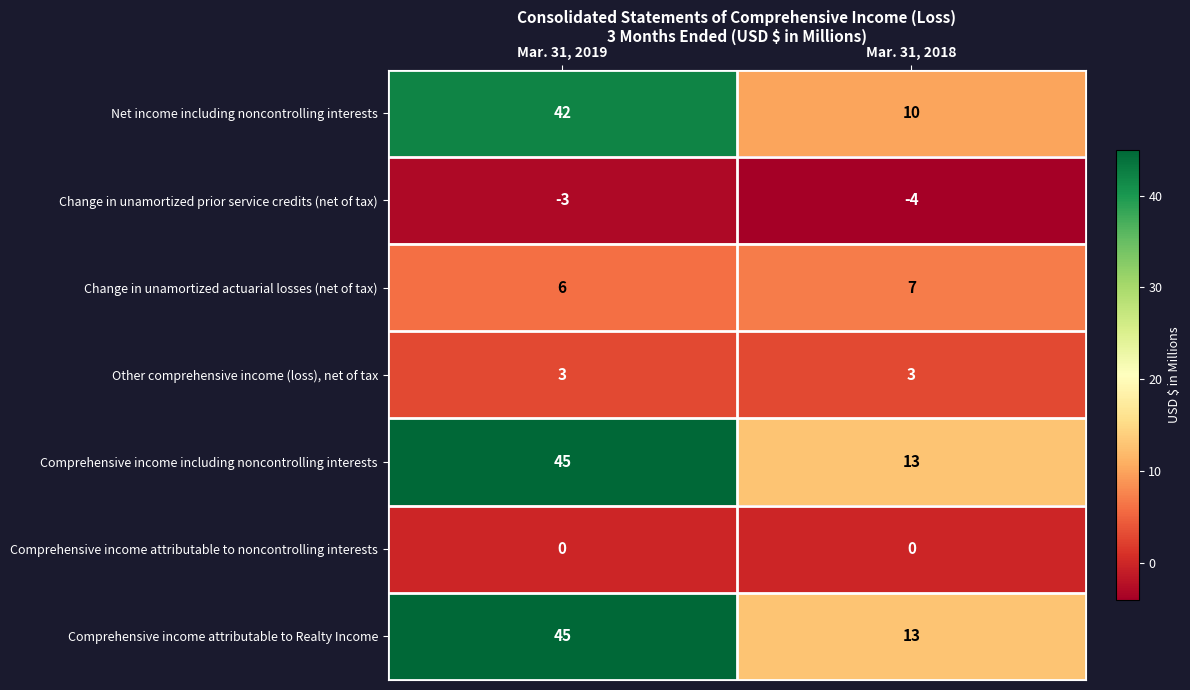

The Other comprehensive income (loss), net of tax series shows 3 at Mar. 31, 2018. True or false?

True